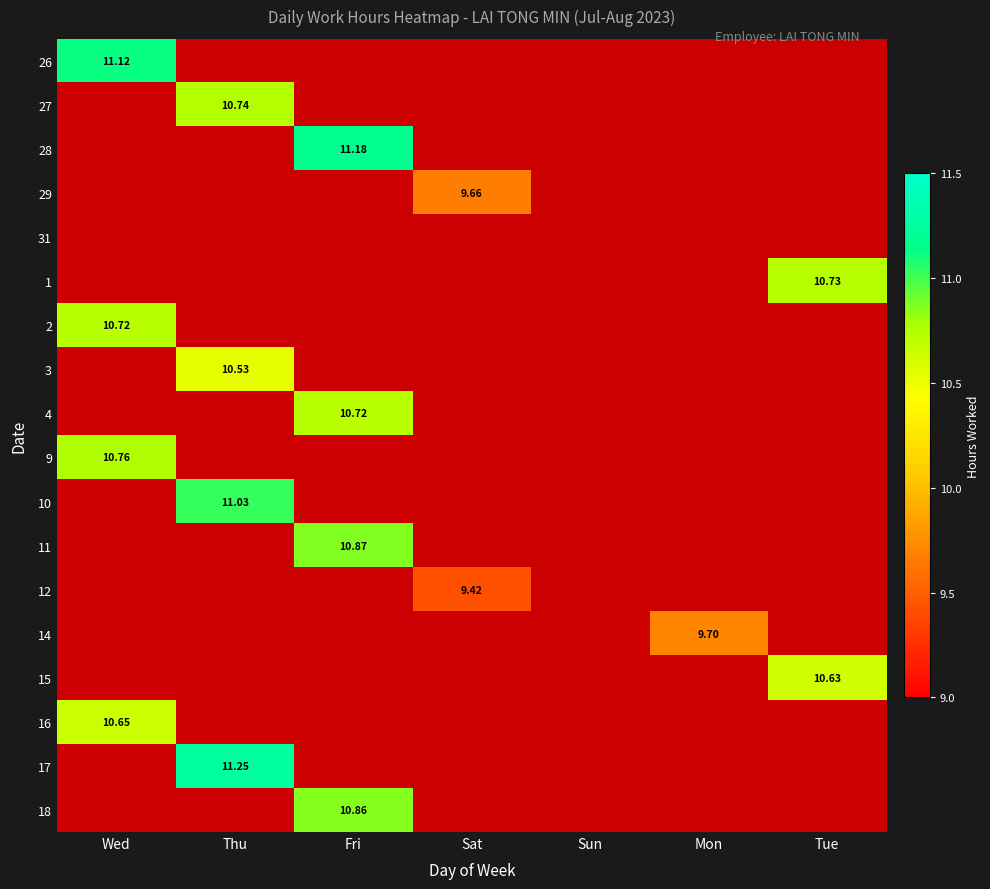

At which category does the chart reach its minimum across all series?

Sat